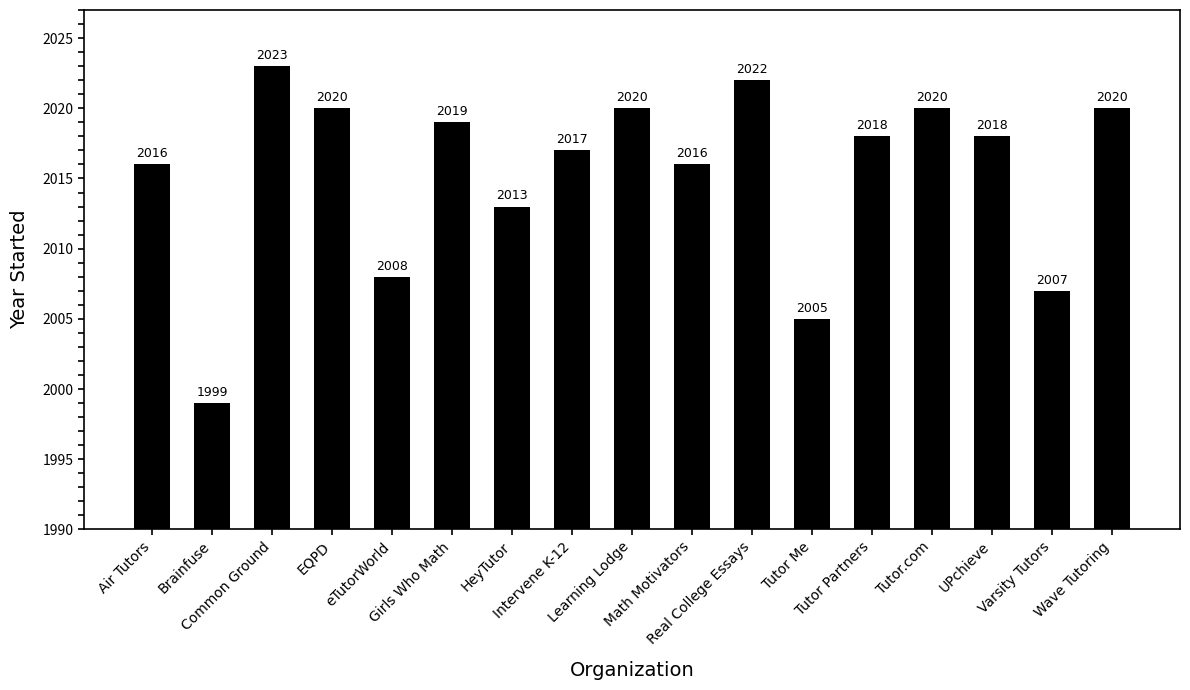

What is the difference between the maximum and minimum values?

24